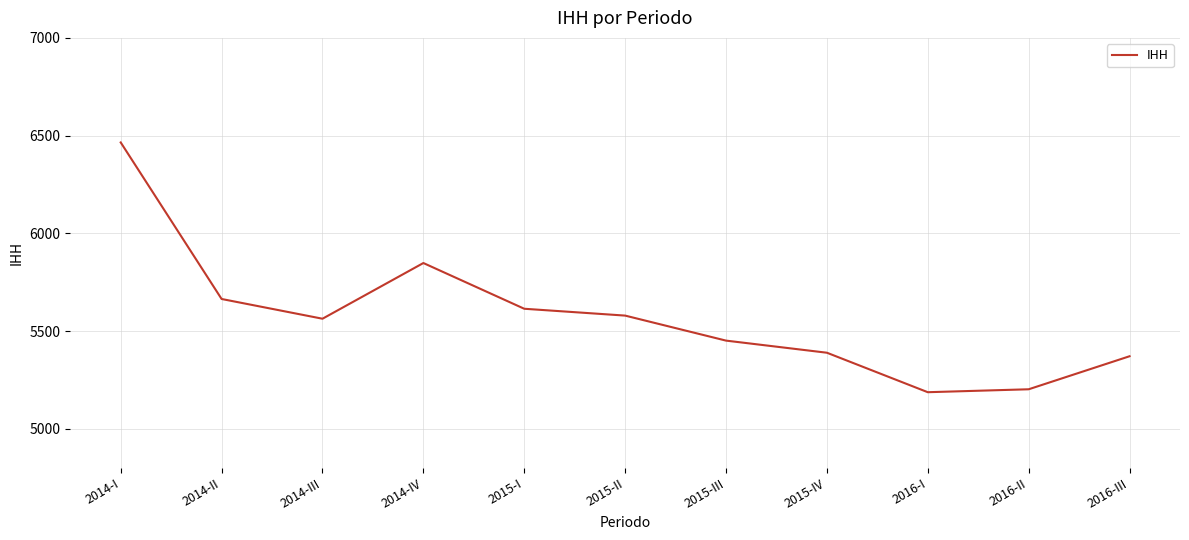

What is the ratio of the value at 2015-I to the value at 2014-II?

1.0